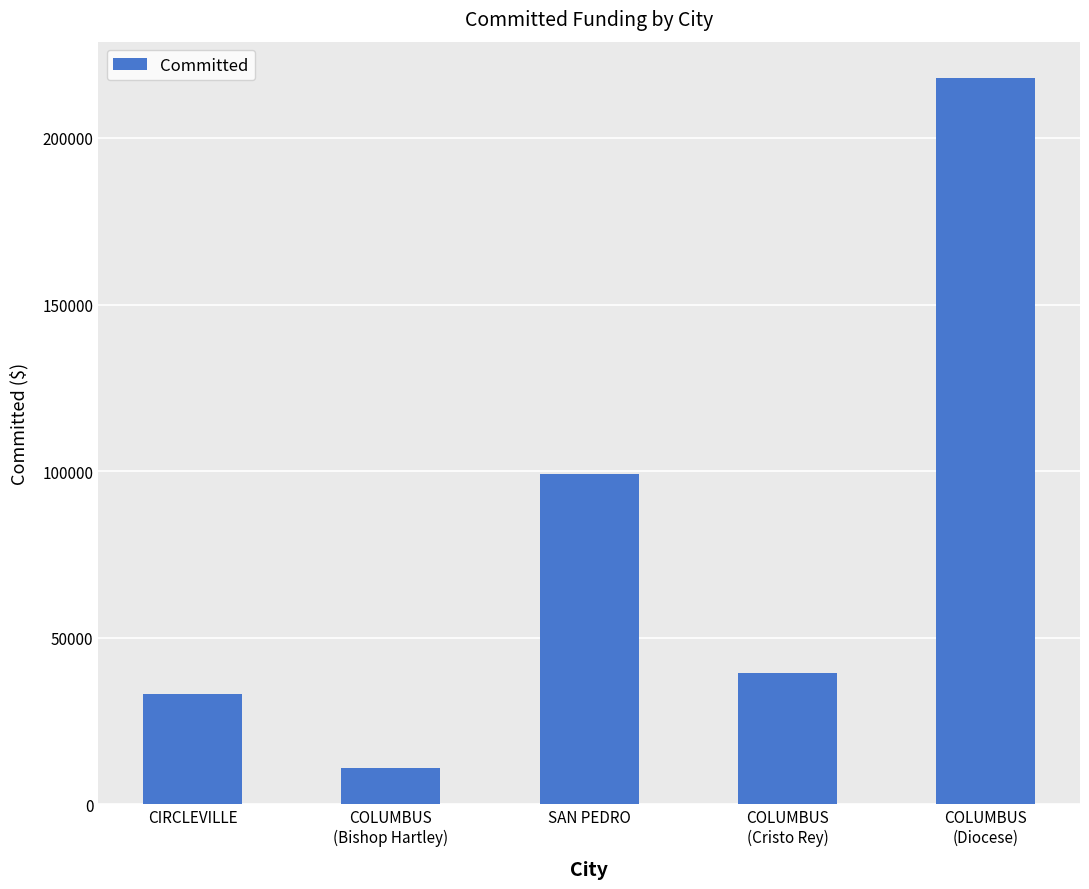

The chart shows a value of 32989.0 at CIRCLEVILLE. True or false?

True